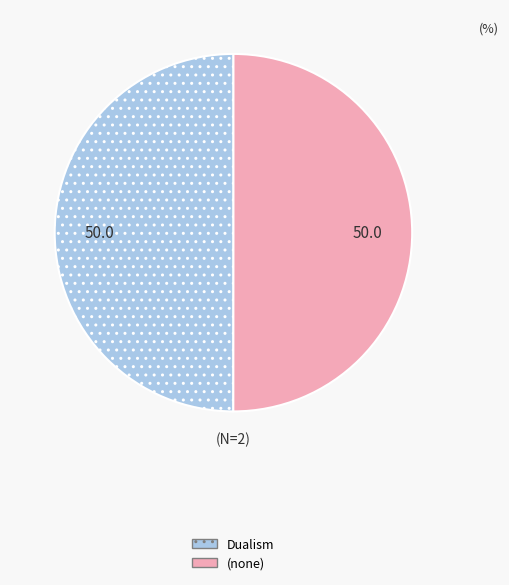

Approximately how many times larger is the value at Dualism compared to (none)?

1.0